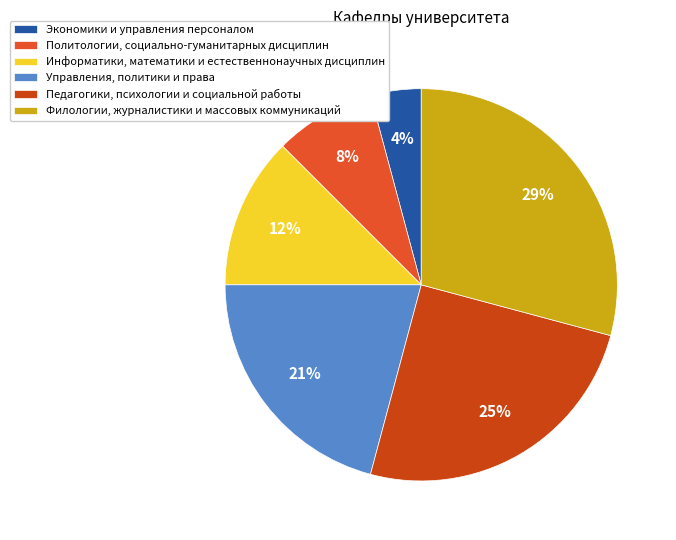

Is the sum of Управления, политики и права and Педагогики, психологии и социальной работы greater than half?

No